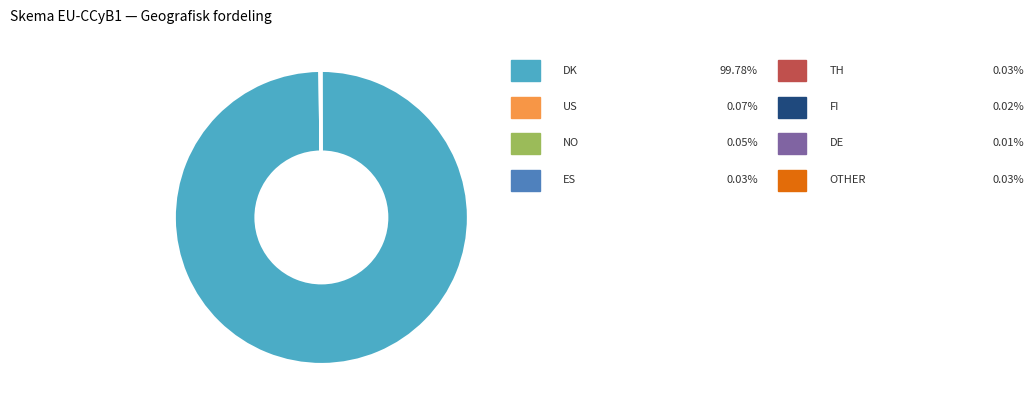

Does any single category account for the majority?

Yes